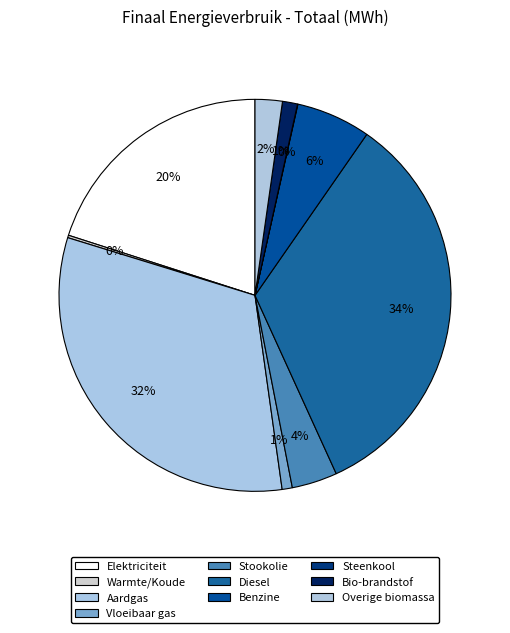

Which category has the smallest portion of the pie?

Steenkool